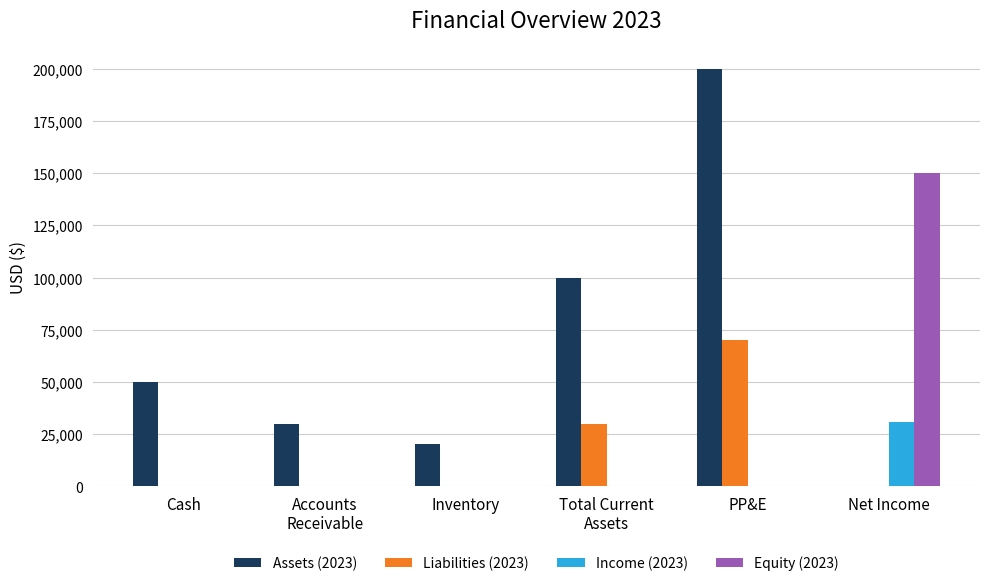

At which category is the sum across all series the highest?

PP&E